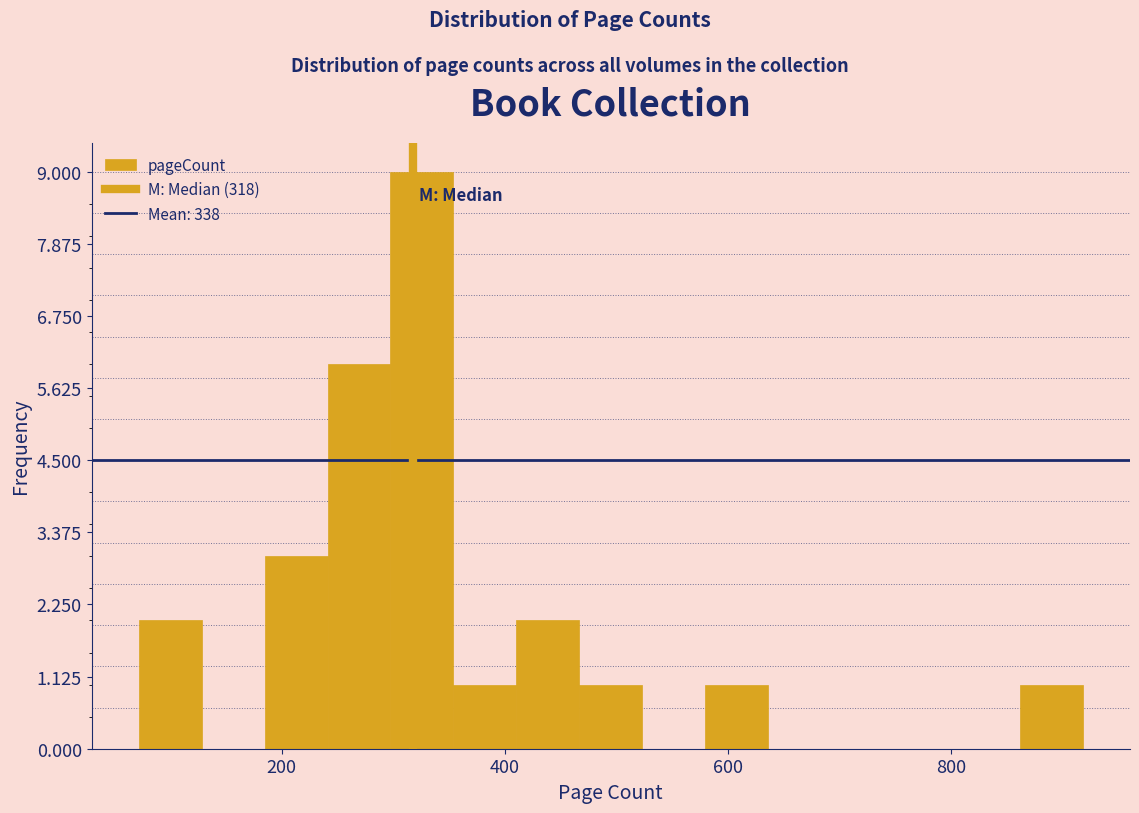

Read against the x-axis, roughly where is the centre of the tallest bar?

320